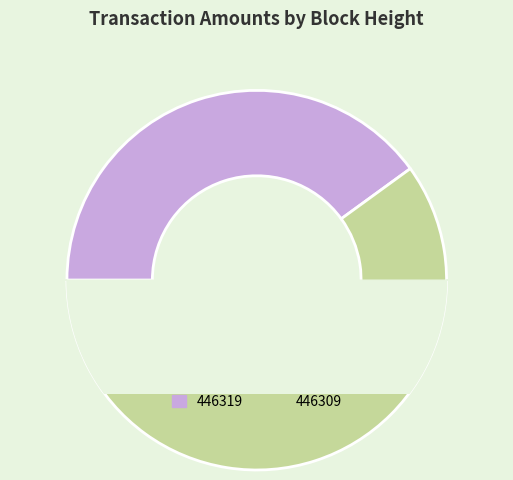

Count the number of slices in the pie.

2